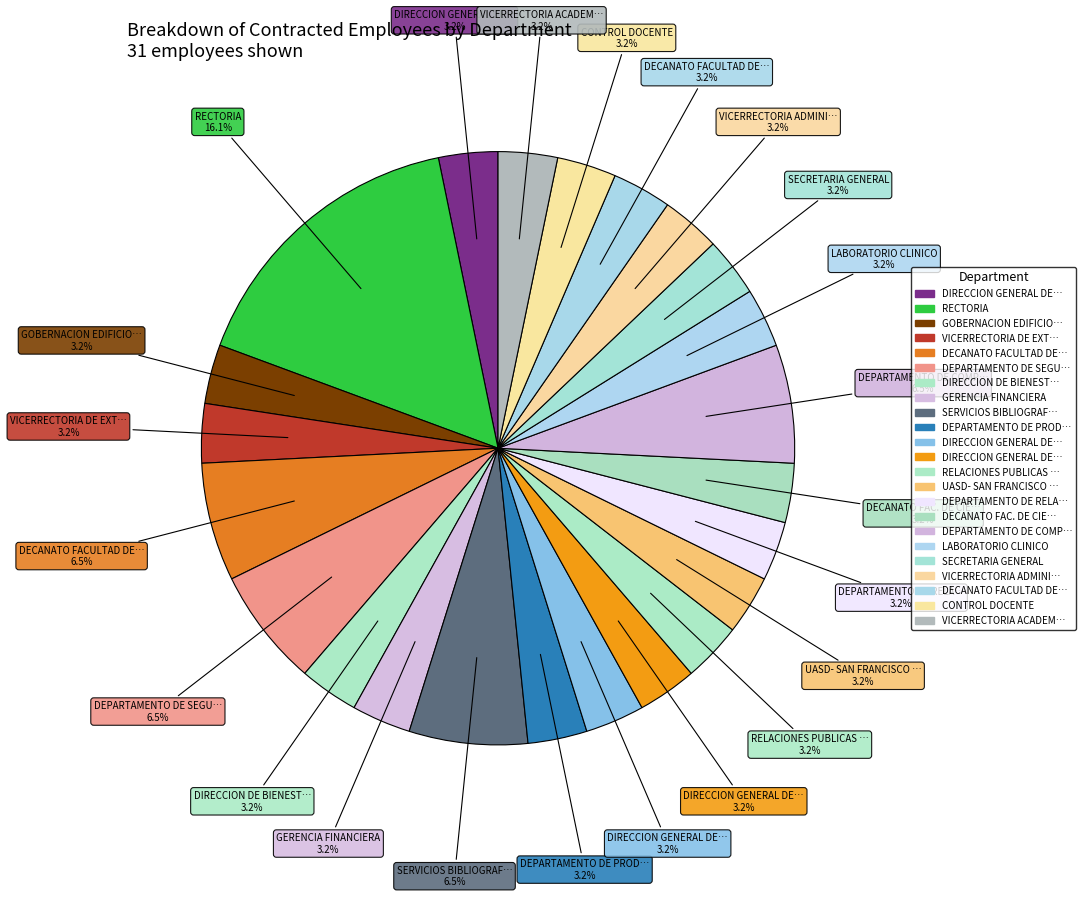

How many slices are in this pie chart?

23